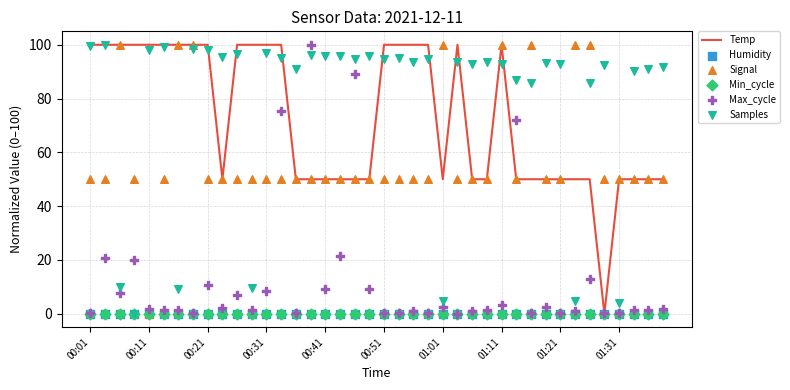

Is the value of Samples at 33 greater than the value of Signal at 19?

No